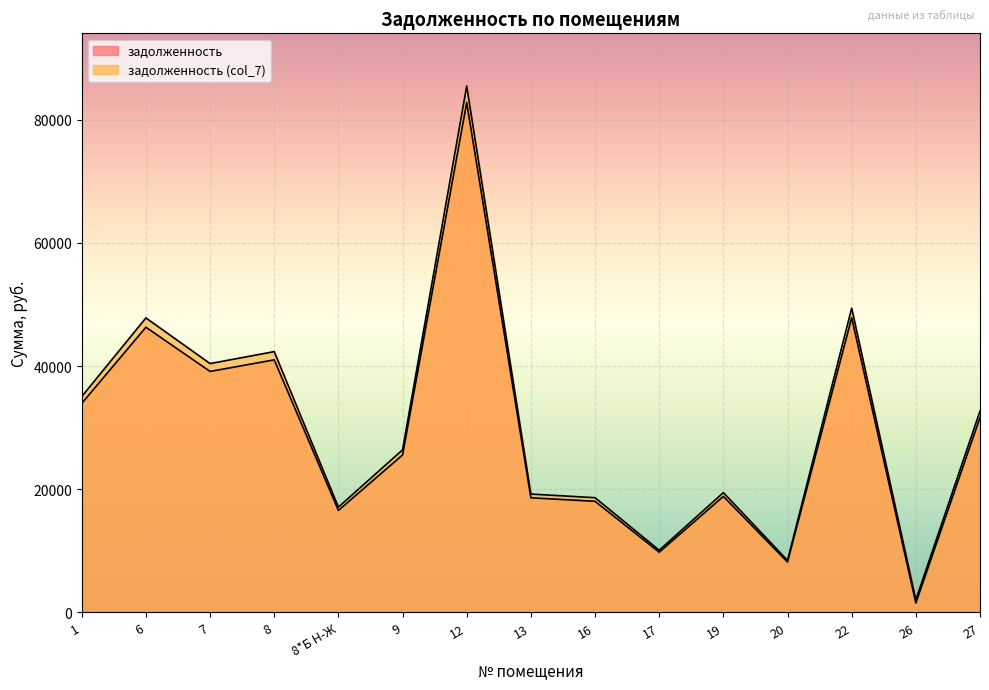

How many lines are shown in the chart?

2